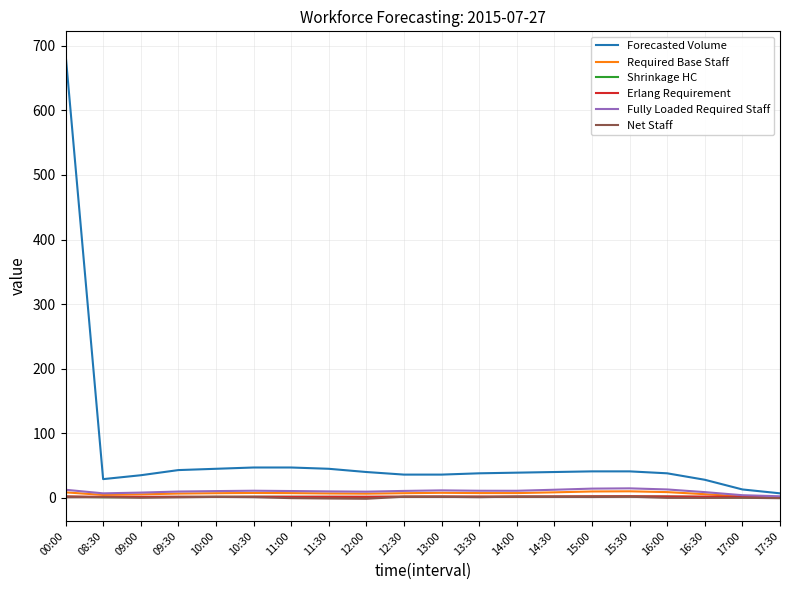

True or false: Shrinkage HC and Forecasted Volume intersect in this chart.

False